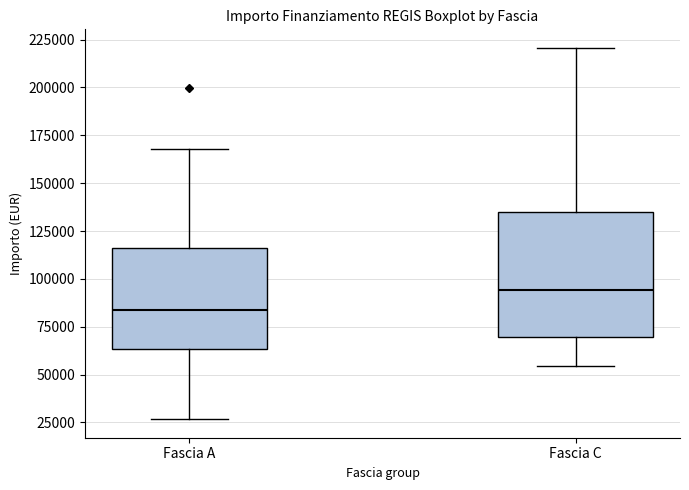

Comparing the boxes themselves (not the whiskers), which one is the tallest?

Fascia C